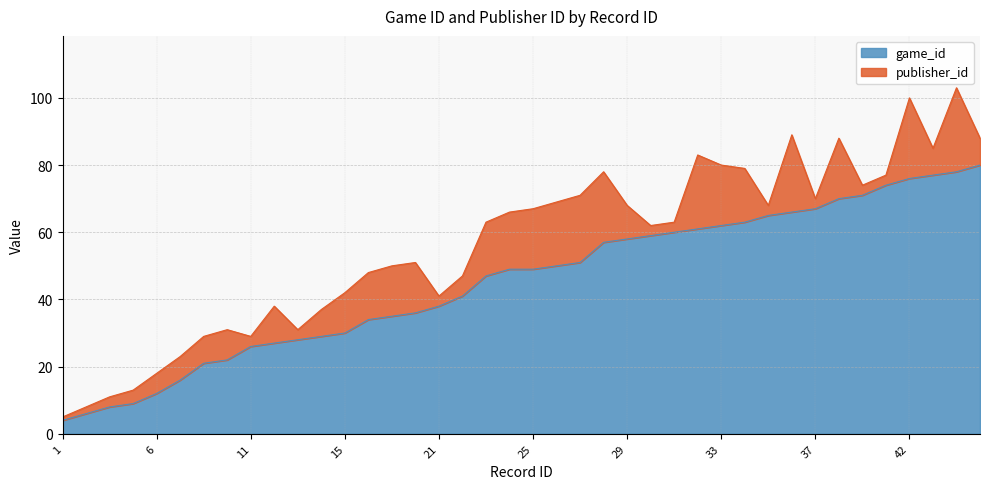

What is the average value?

45